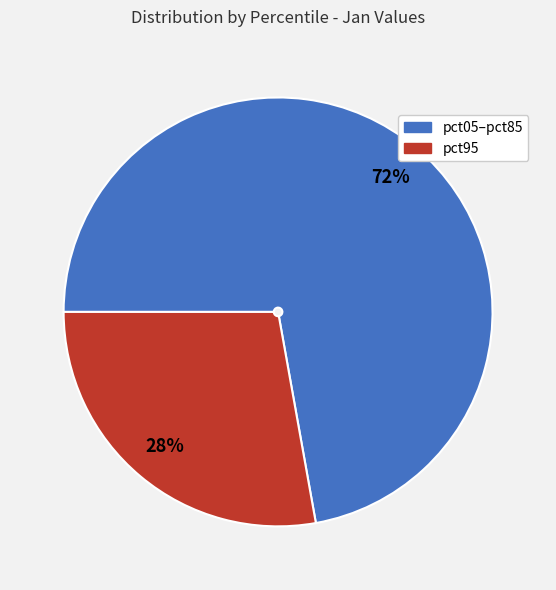

To the nearest percent, what is the average slice percentage?

50%